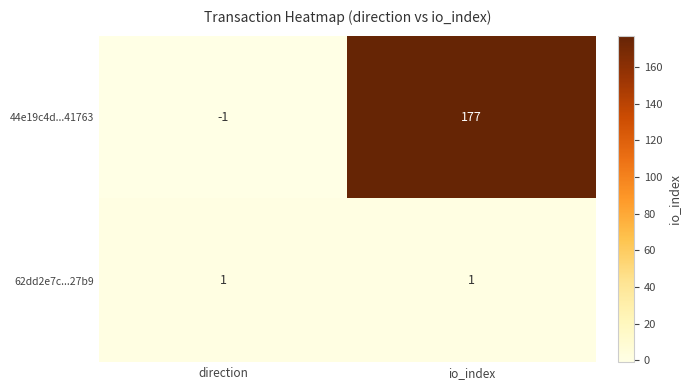

Between direction and io_index, which series saw the biggest shift?

44e19c4d...41763